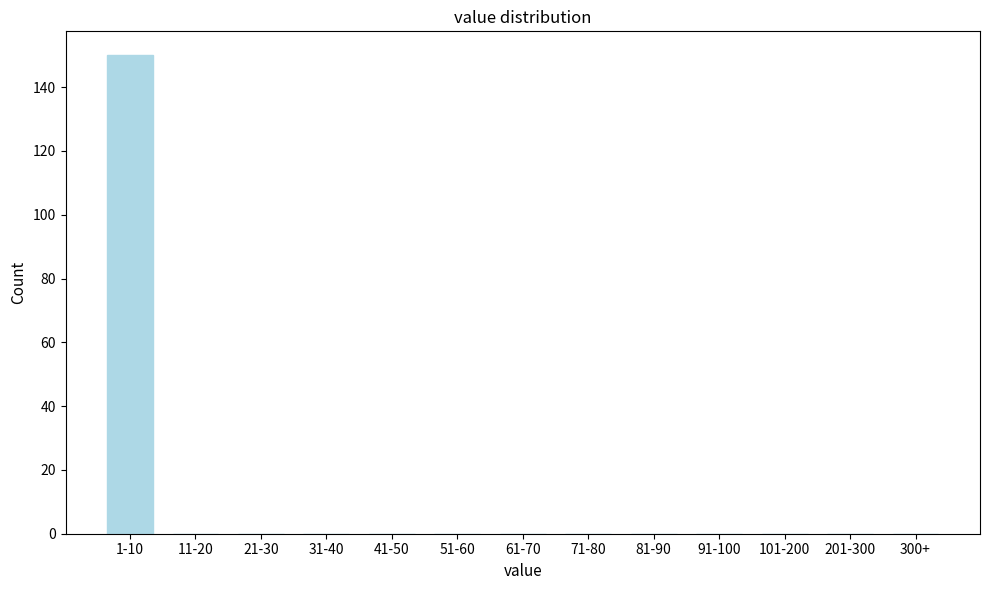

Reading left to right, transcribe all the data shown in this chart.

1-10=150	11-20=0	21-30=0	31-40=0	41-50=0	51-60=0	61-70=0	71-80=0	81-90=0	91-100=0	101-200=0	201-300=0	300+=0